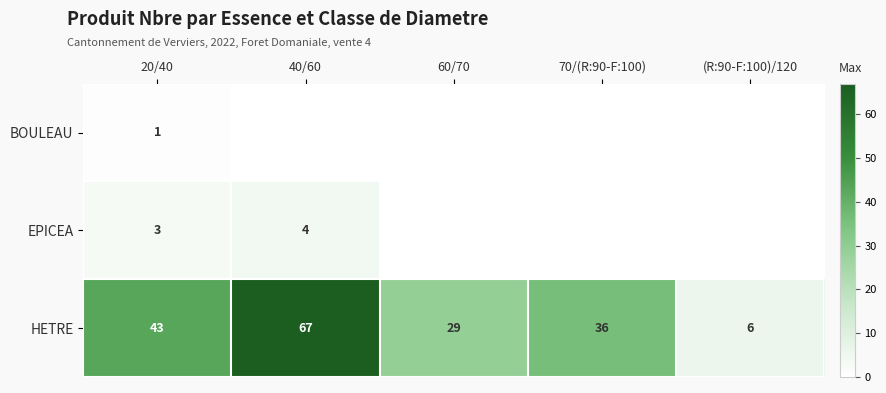

What is the difference between the highest and lowest values at (R:90-F:100)/120?

6